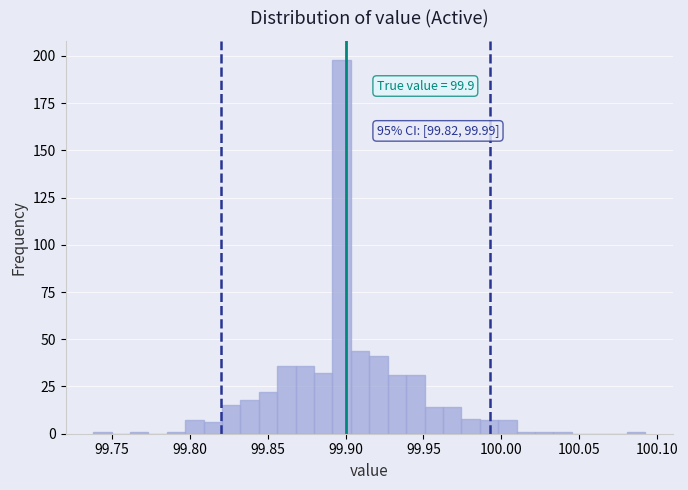

Around what value on the x-axis is the tallest bar? Give the approximate position of its centre, as read against the axis.

99.900